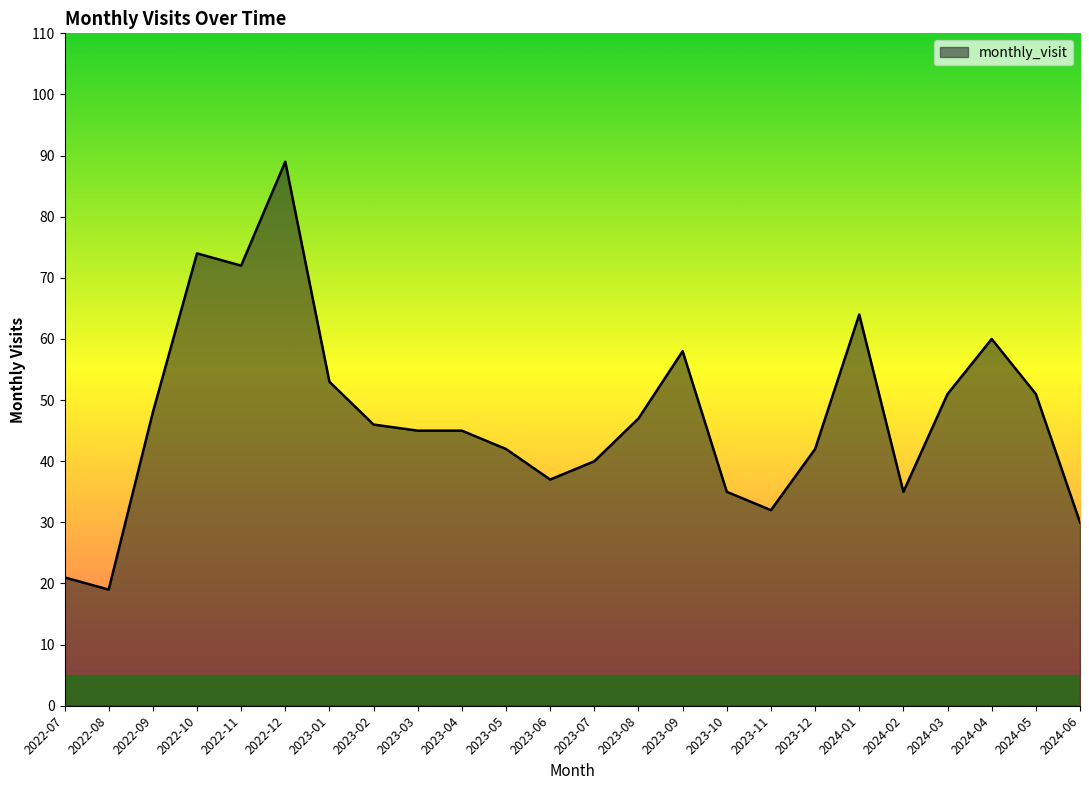

What is the change in value from 2023-08 to 2023-11?

-15